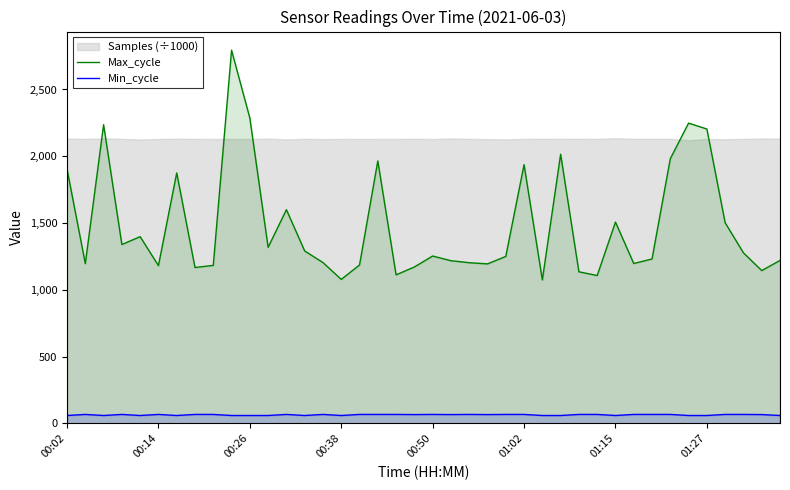

Count the Min_cycle values in the range 59 to 67.

40